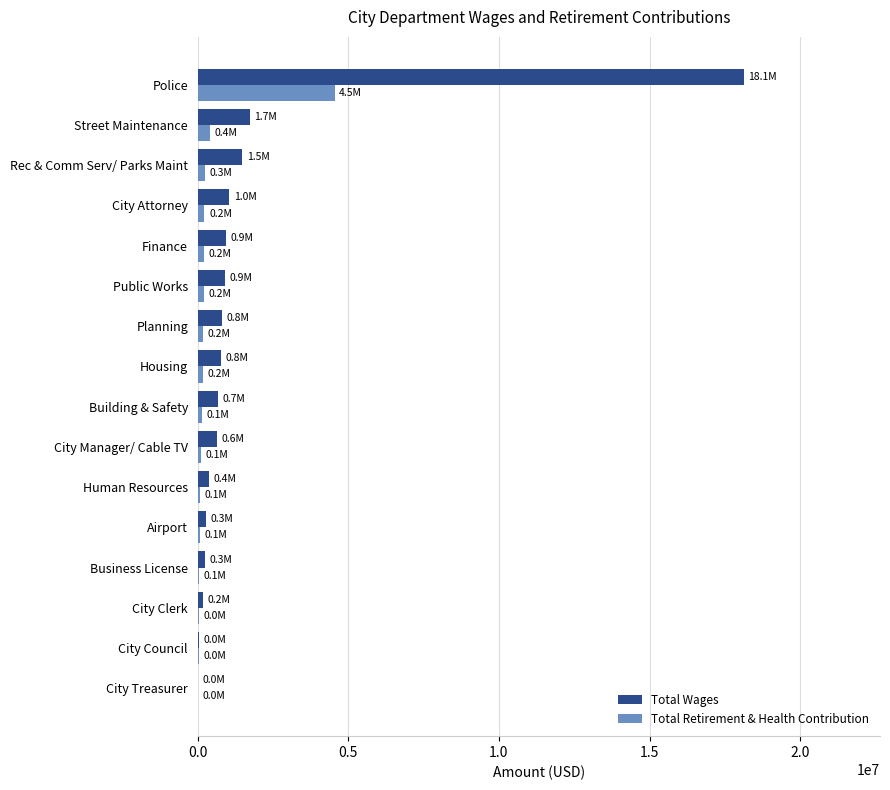

True or false: Total Retirement & Health Contribution has a value of 6880097 at Police.

False